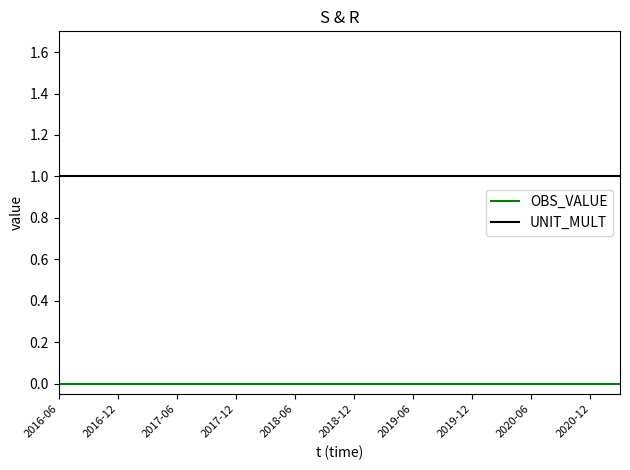

List the series in order of their overall mean, highest first.

UNIT_MULT, OBS_VALUE